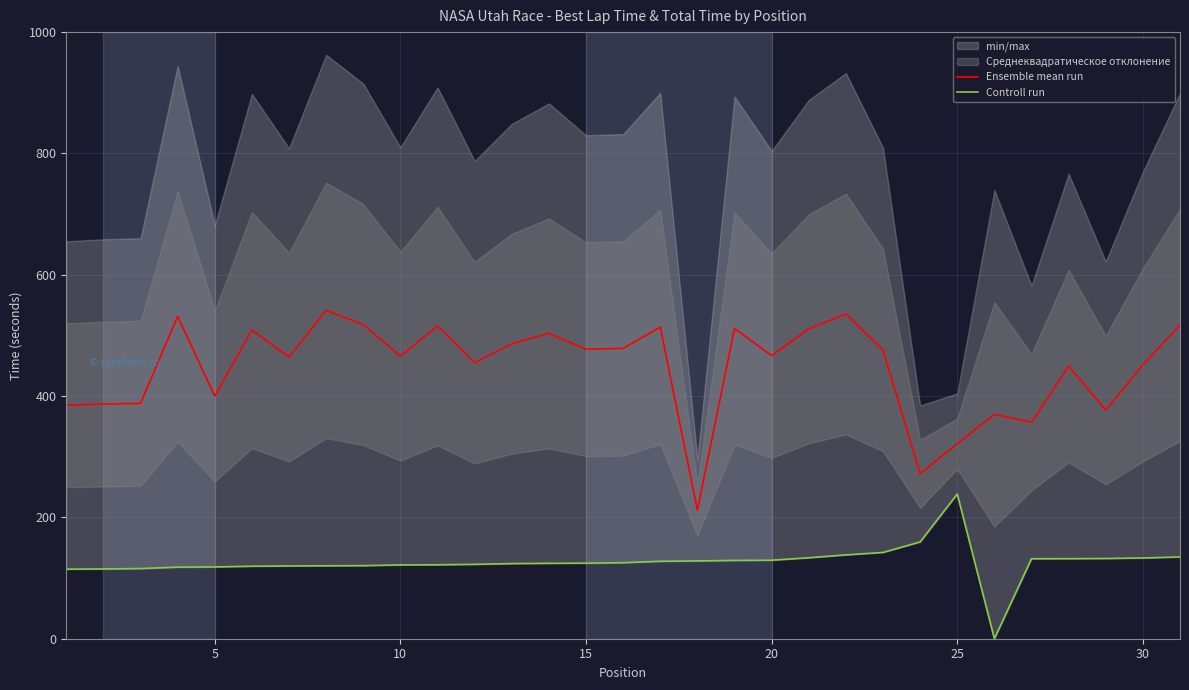

What is the minimum value for Ensemble mean run?

212.0